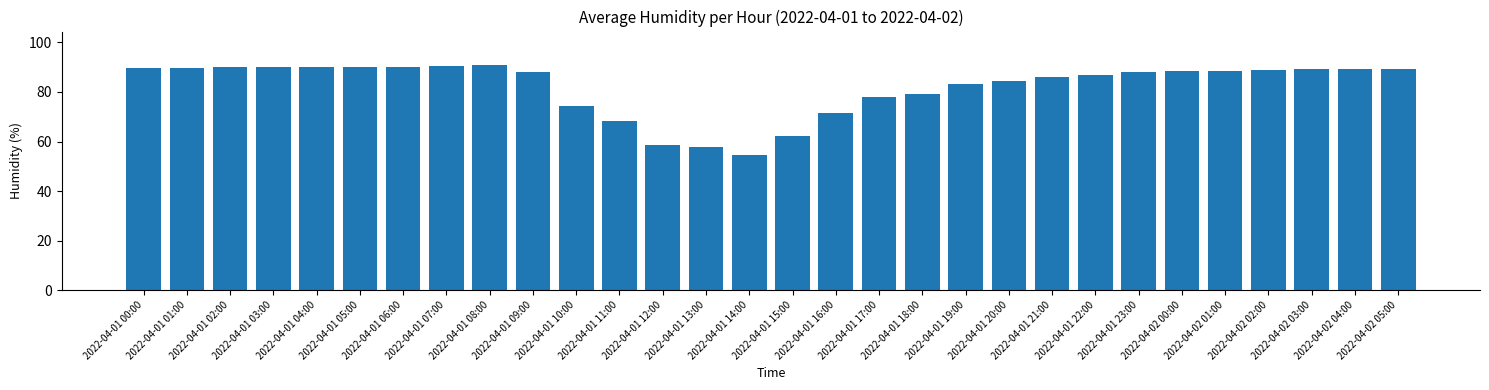

Which category has the lowest value across all series?

2022-04-01 14:00